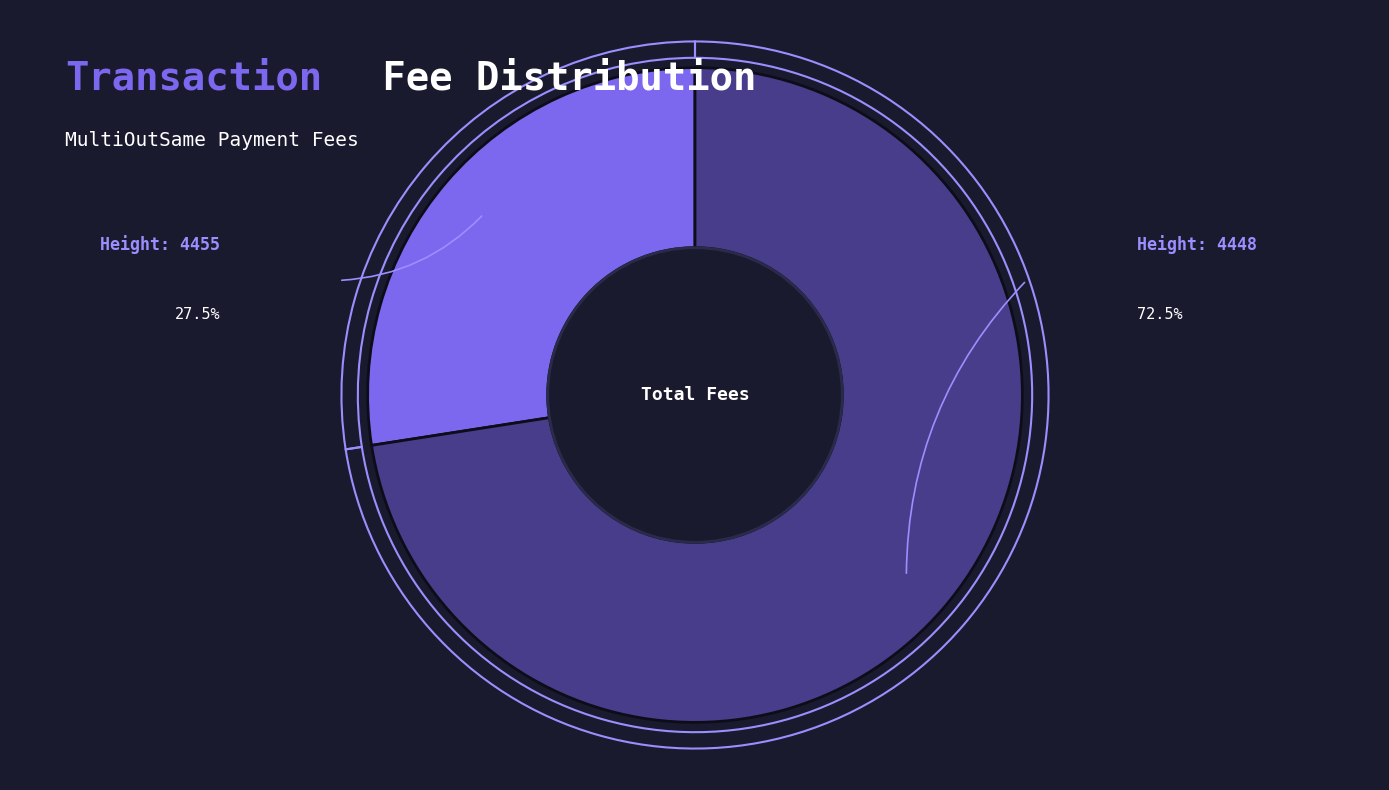

Does 4455 account for over 50% of the chart?

No